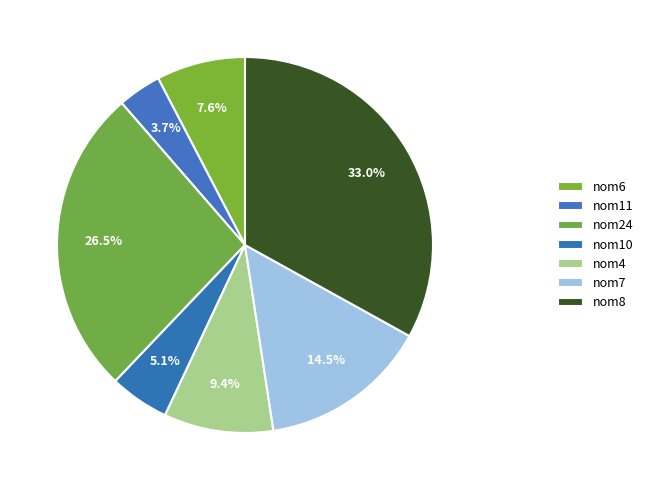

How much of the chart is everything except nom8?

67.0%